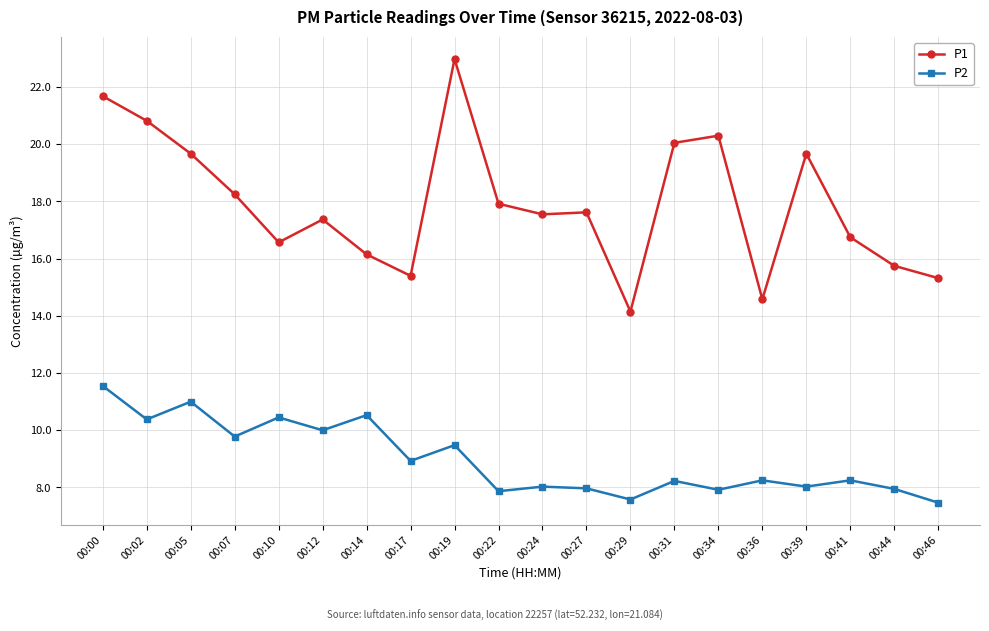

Is it true that P2 equals 16.6 at 00:12?

False